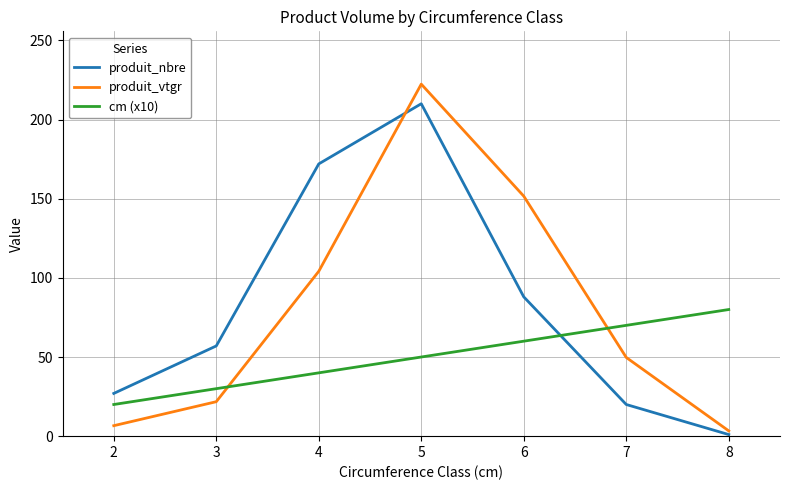

At 6, list the series in order from largest to smallest.

produit_vtgr, produit_nbre, cm (x10)